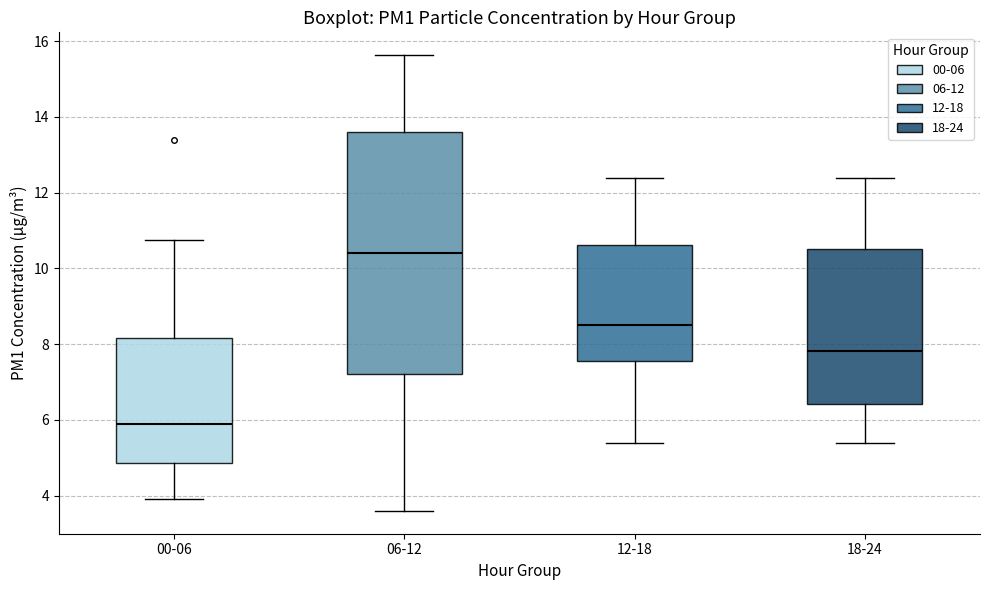

Which box is the tallest, from its lower edge to its upper edge?

06-12